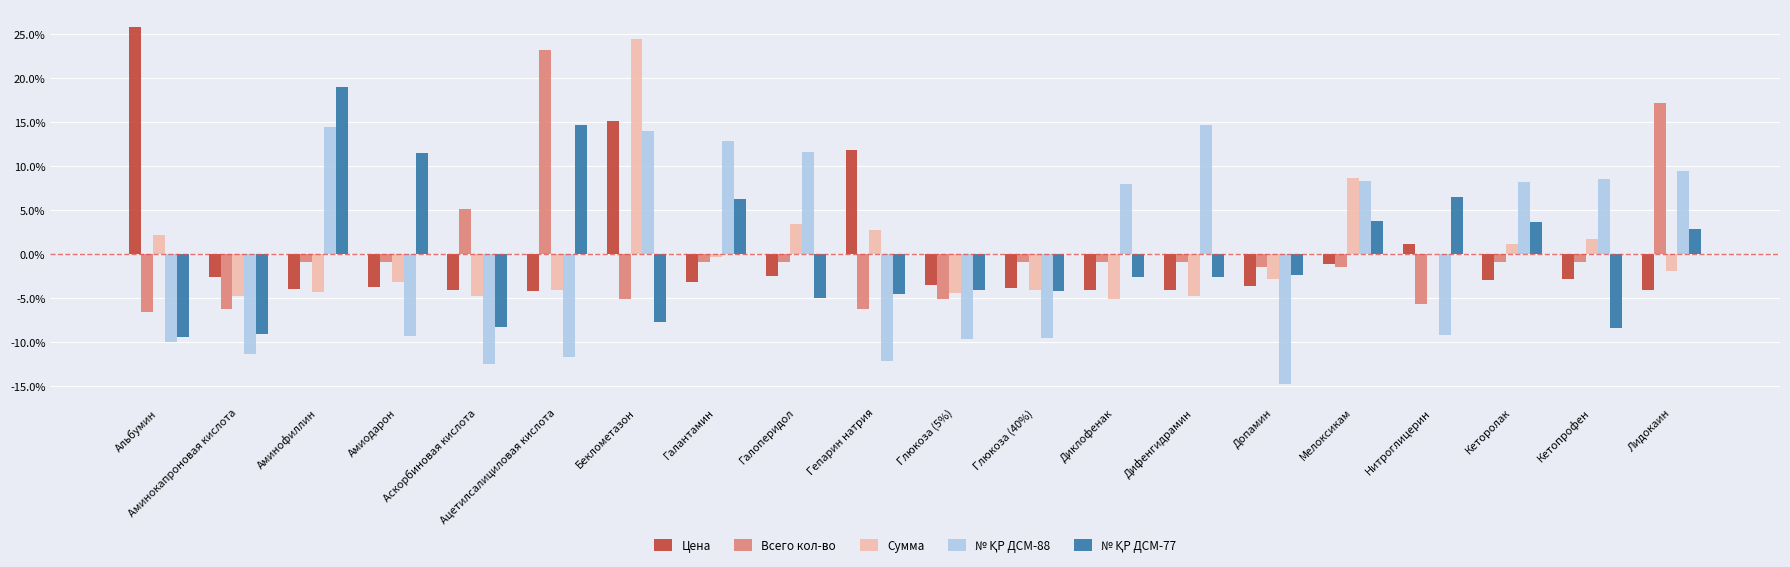

Between Ацетилсалициловая кислота and Глюкоза (40%), which series saw the biggest shift?

Всего кол-во